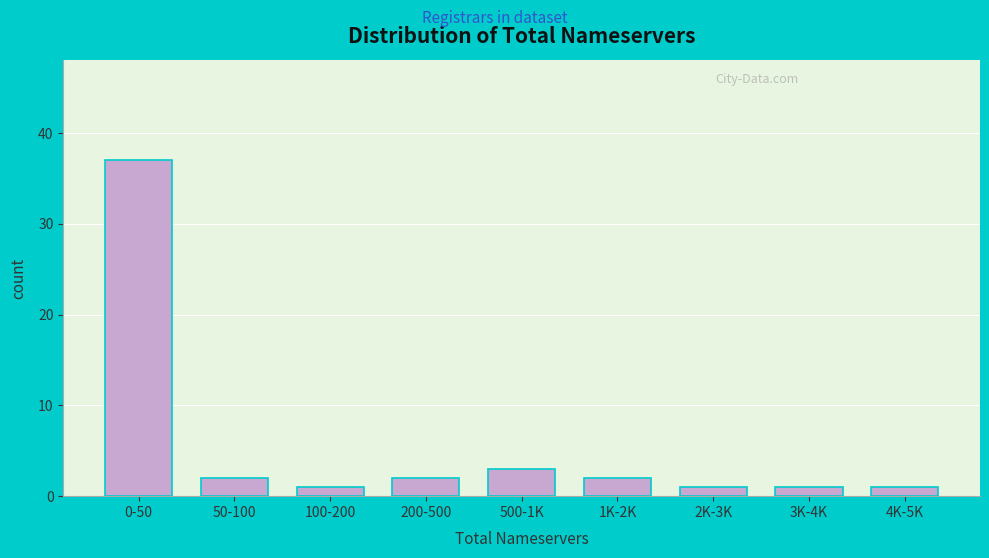

Reading left to right, list all the values displayed in this chart.

0-50=37	50-100=2	100-200=1	200-500=2	500-1K=3	1K-2K=2	2K-3K=1	3K-4K=1	4K-5K=1